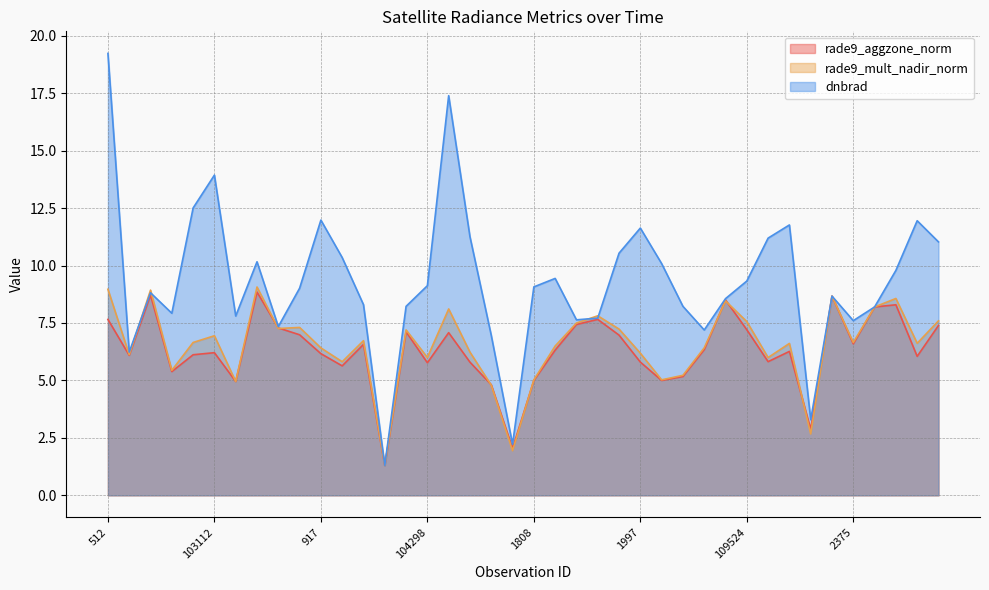

What is the label of the 28th point from the right?

103949